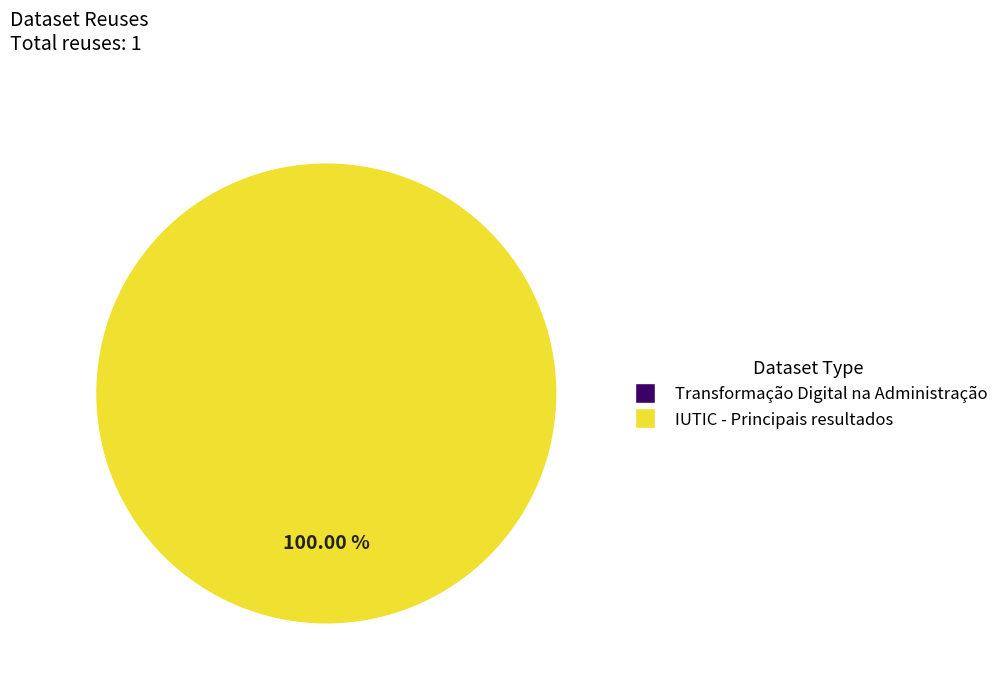

How much of the chart is everything except Transformação Digital na Administração?

100.0%